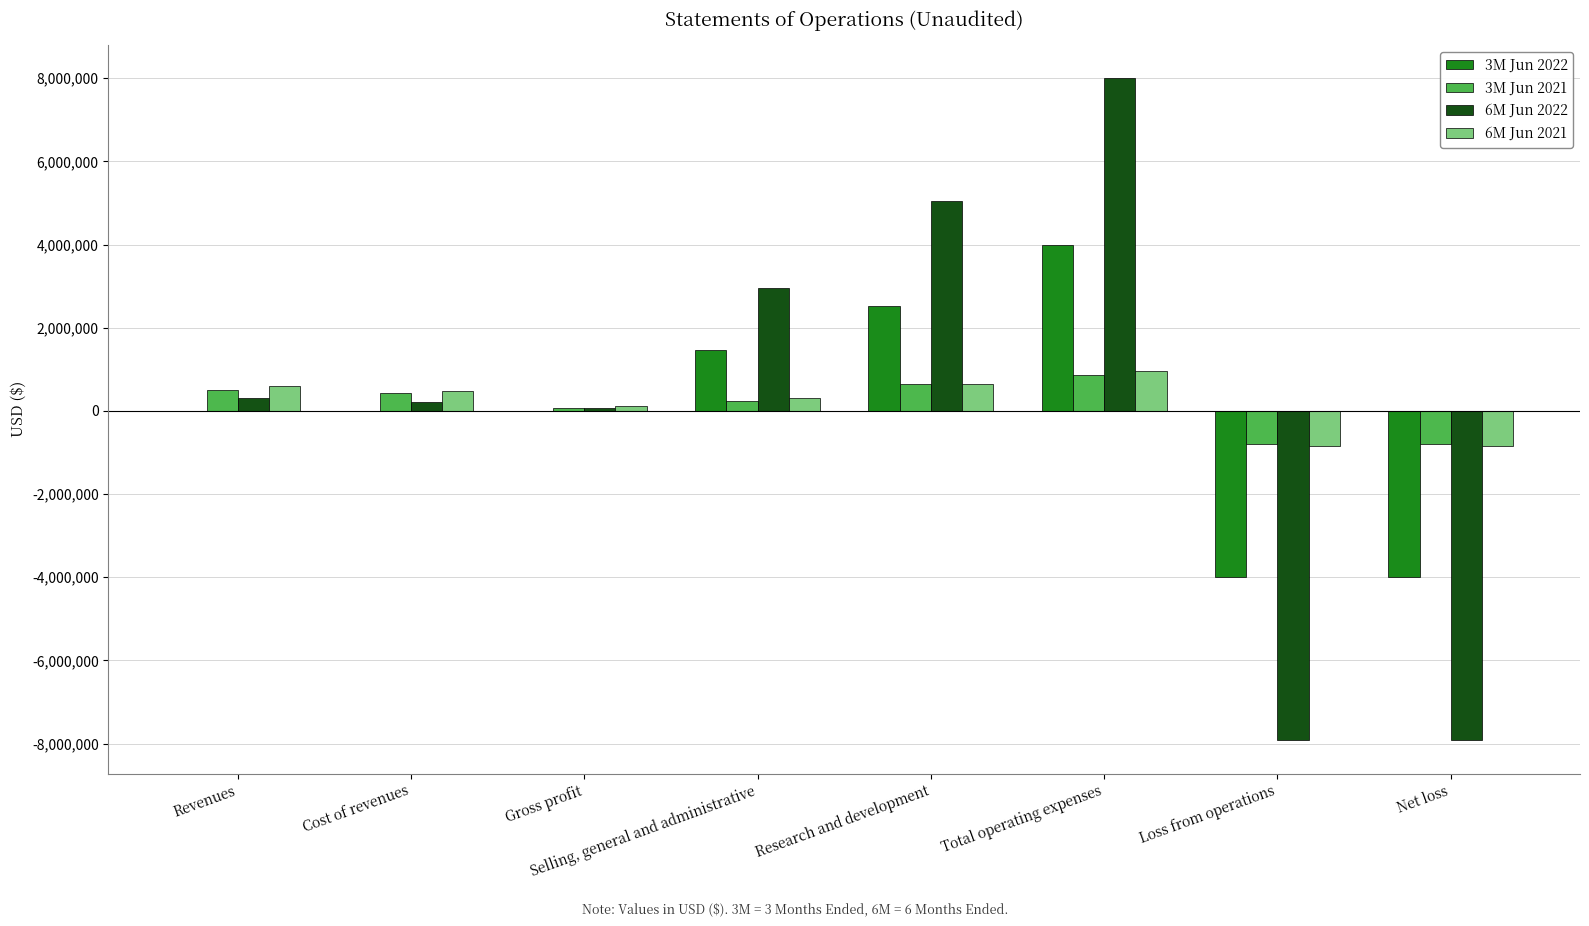

Which category has the highest value in the 6M Jun 2021 series?

Total operating expenses